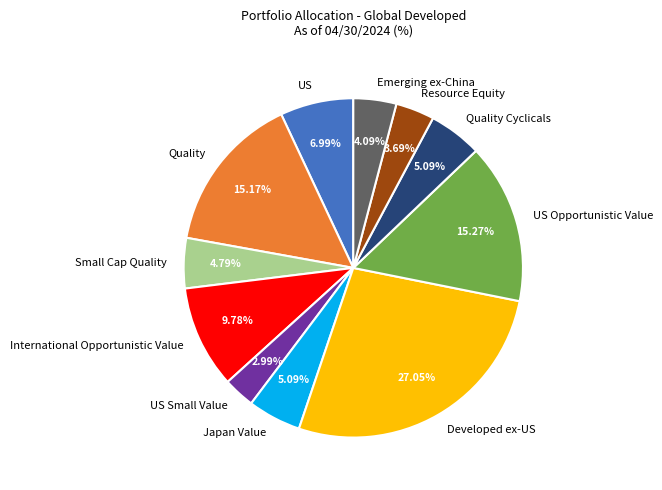

Which slice is the largest?

Developed ex-US